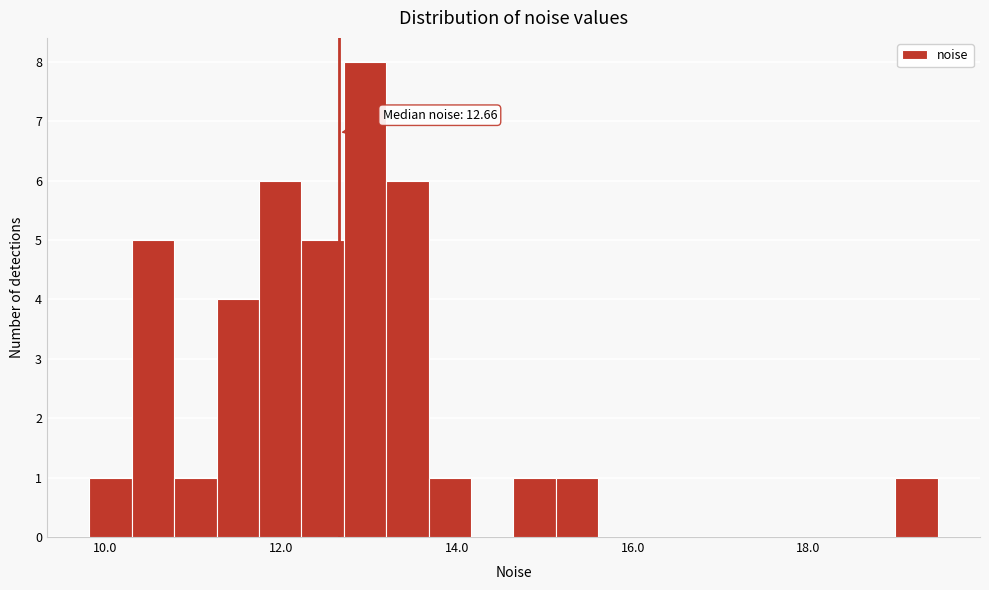

Around what value on the x-axis is the tallest bar? Give the approximate position of its centre, as read against the axis.

13.0